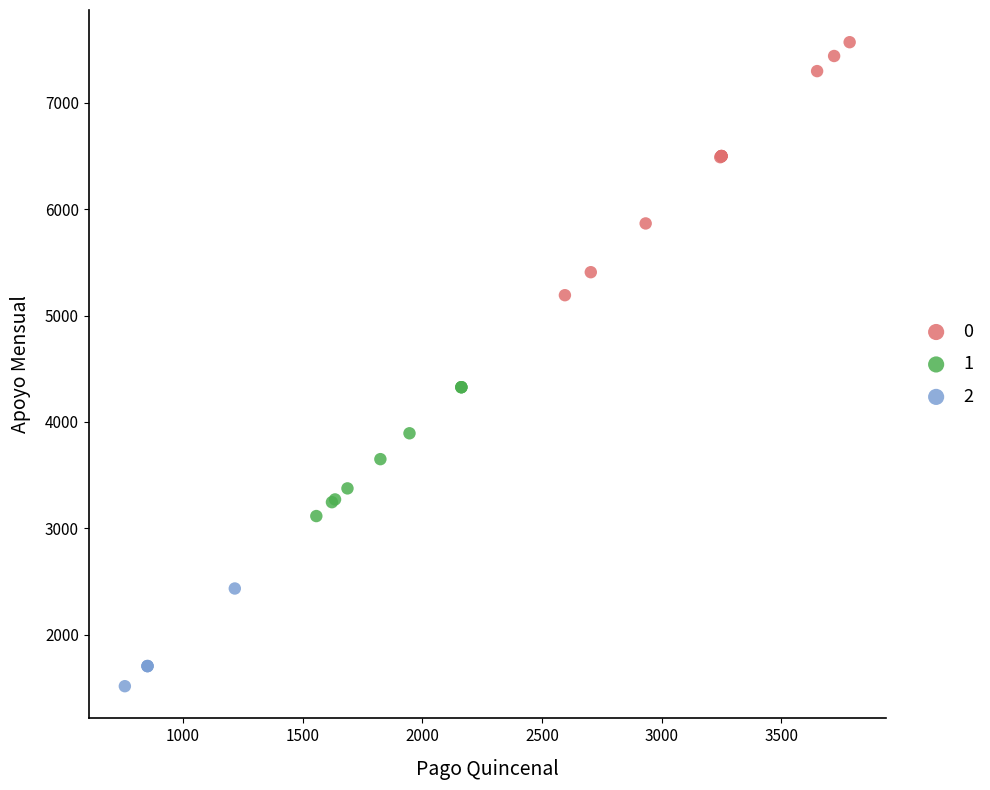

Which series has the largest Y range (max minus min)?

0